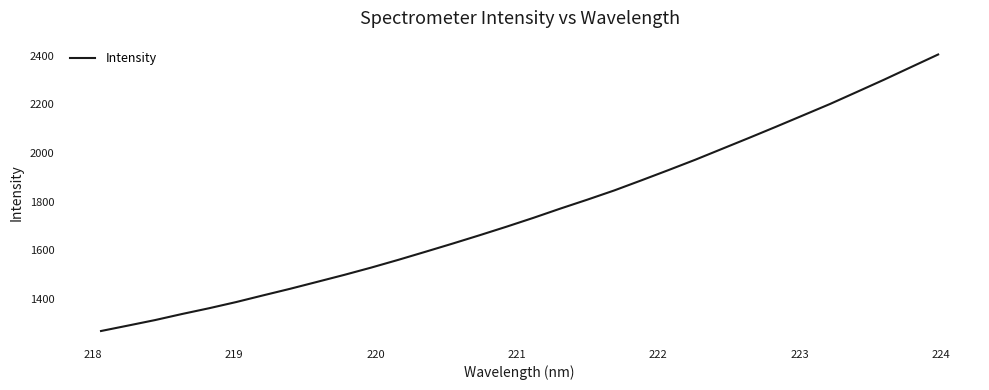

True or false: there are more than 1 points higher than both neighbors.

False